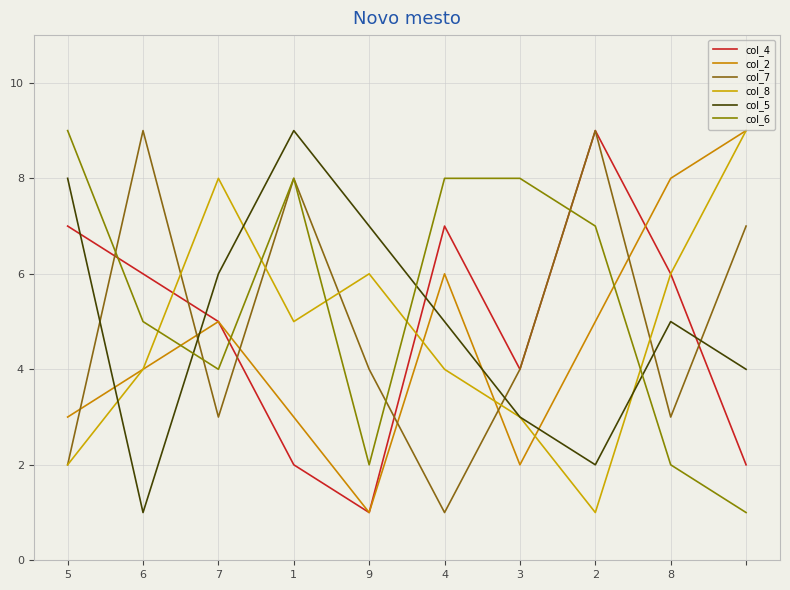

True or false: col_8 has more than 2 interior local peaks.

False